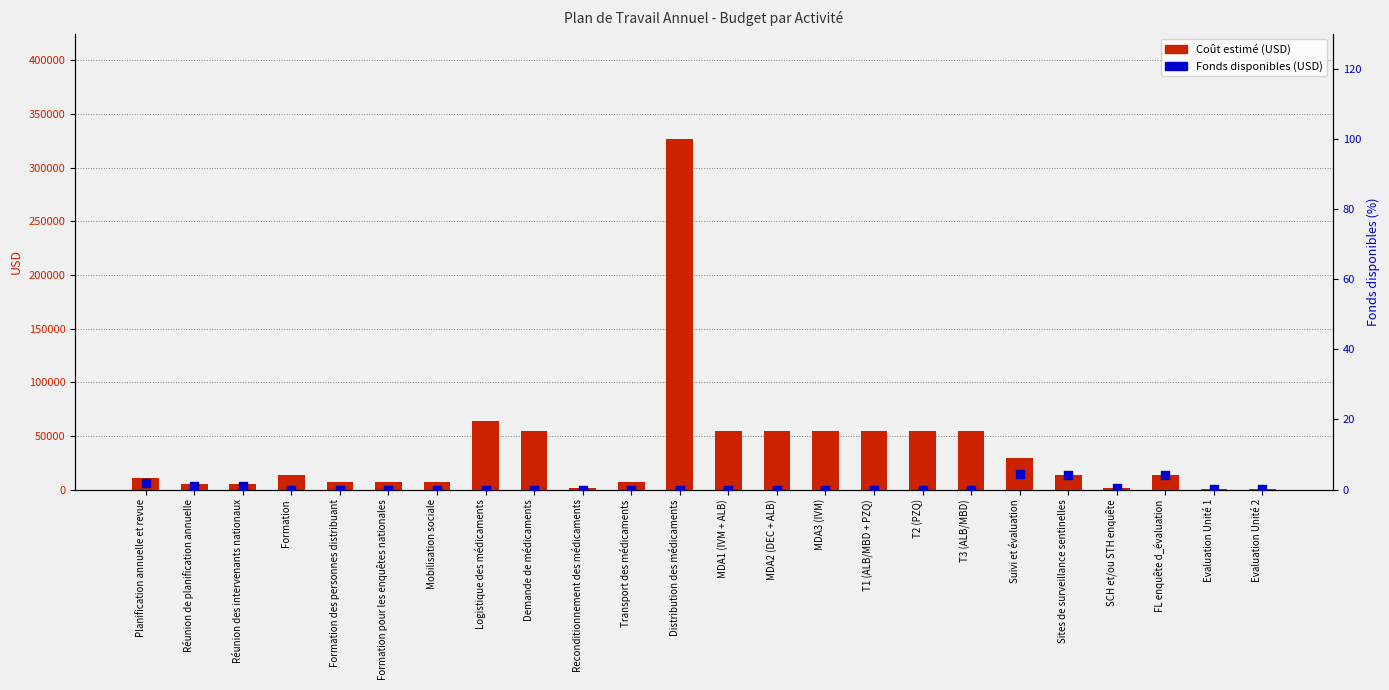

Which series has the widest spread of Y values?

Coût estimé (USD)